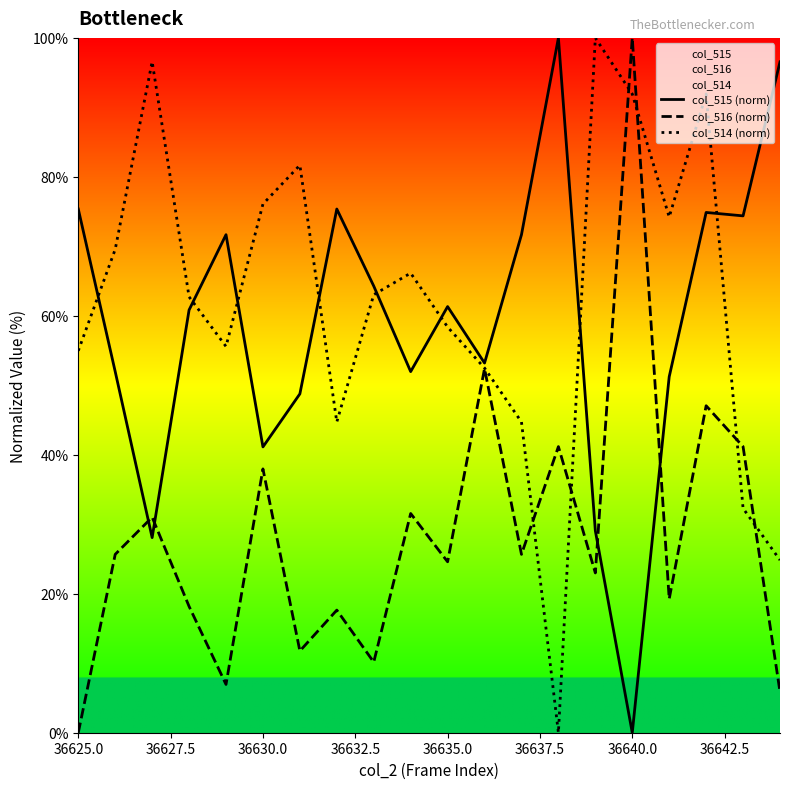

What is the total value across all series at 36625.0?

130.3